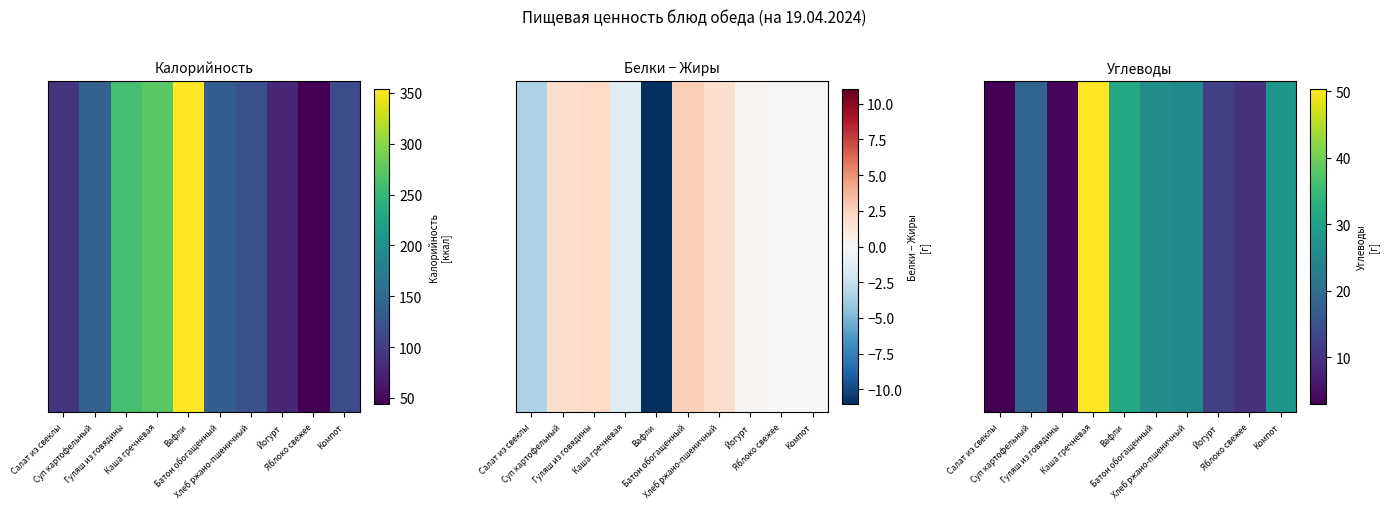

Between Каша гречневая and Хлеб ржано-пшеничный, which is larger?

Каша гречневая